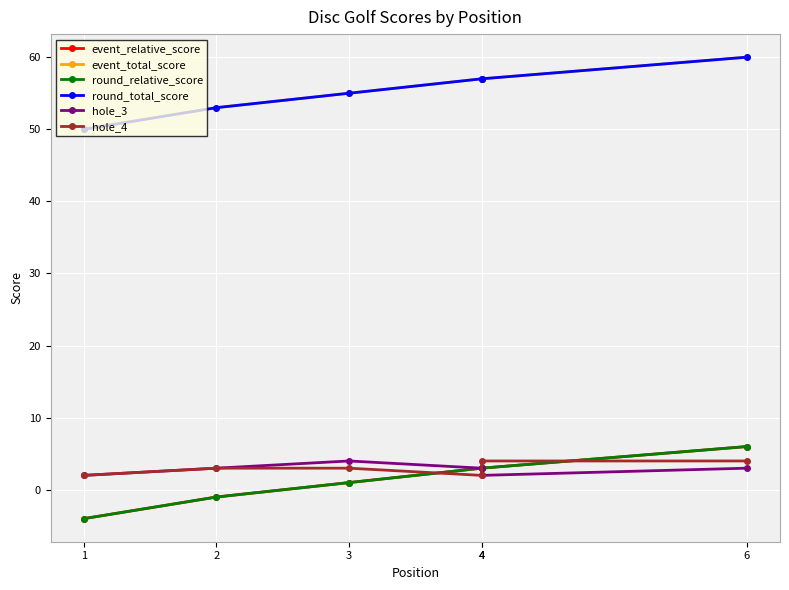

Which series has the largest range (max minus min)?

event_relative_score